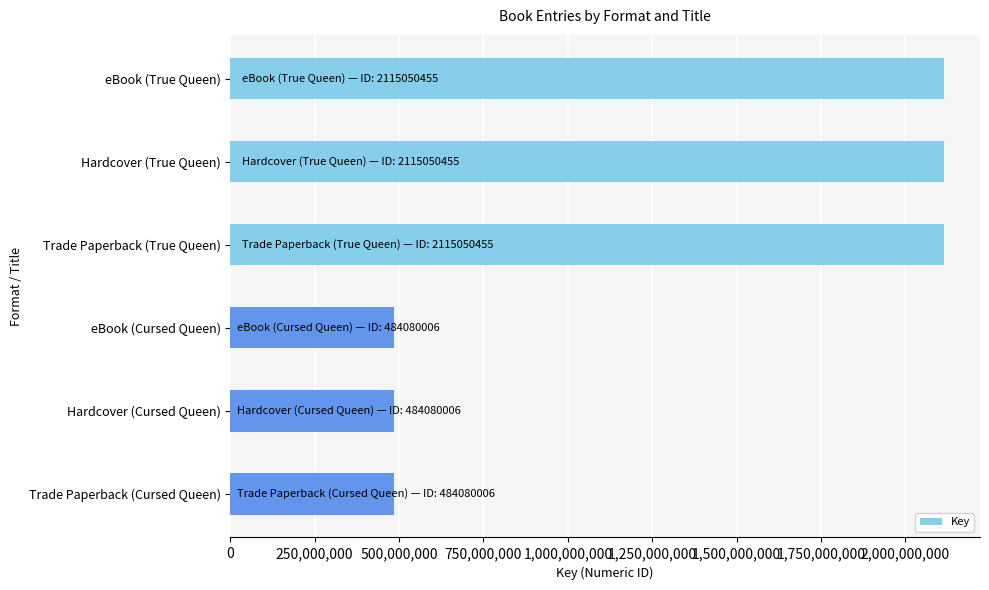

How many values are between 484080006 and 2115050455?

6